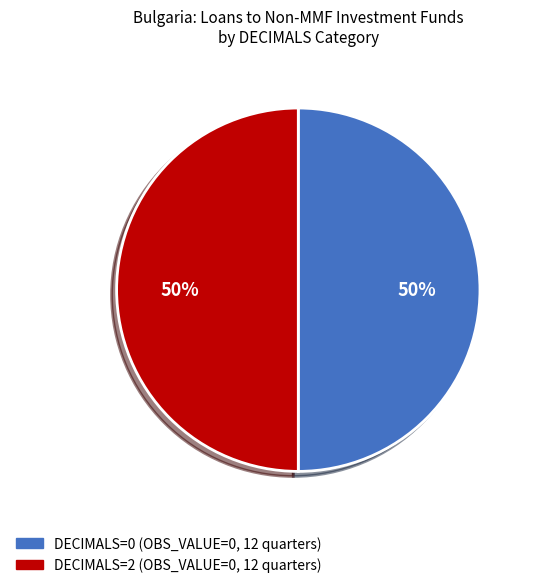

To the nearest percent, what is the average slice percentage?

50%